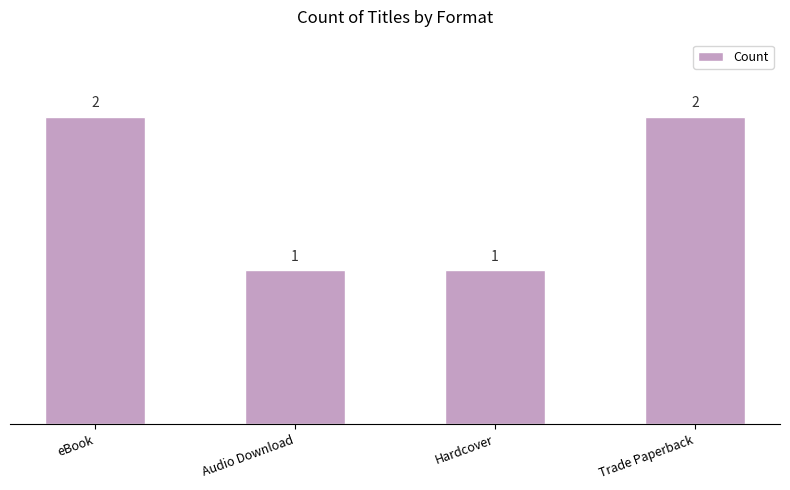

What is the change in value from Hardcover to Trade Paperback?

+1